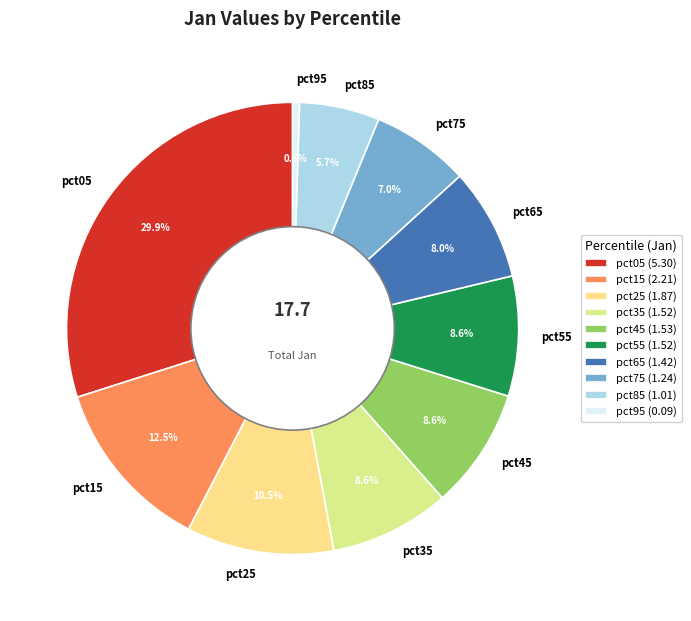

Is there a majority slice in this chart?

No